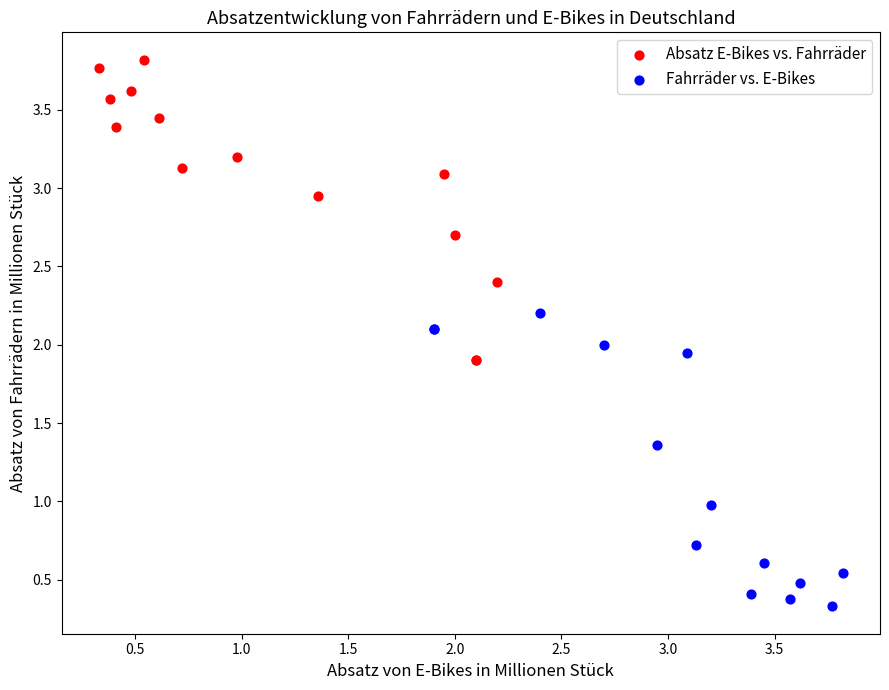

Which series contains the lowest Y value?

Fahrräder vs. E-Bikes